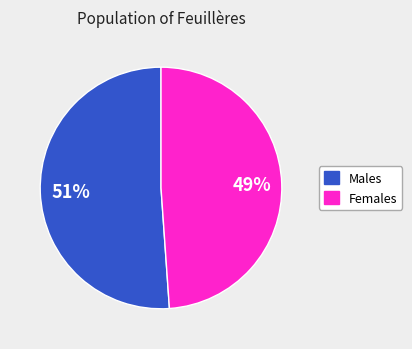

To the nearest percent, what is the average slice percentage?

50%